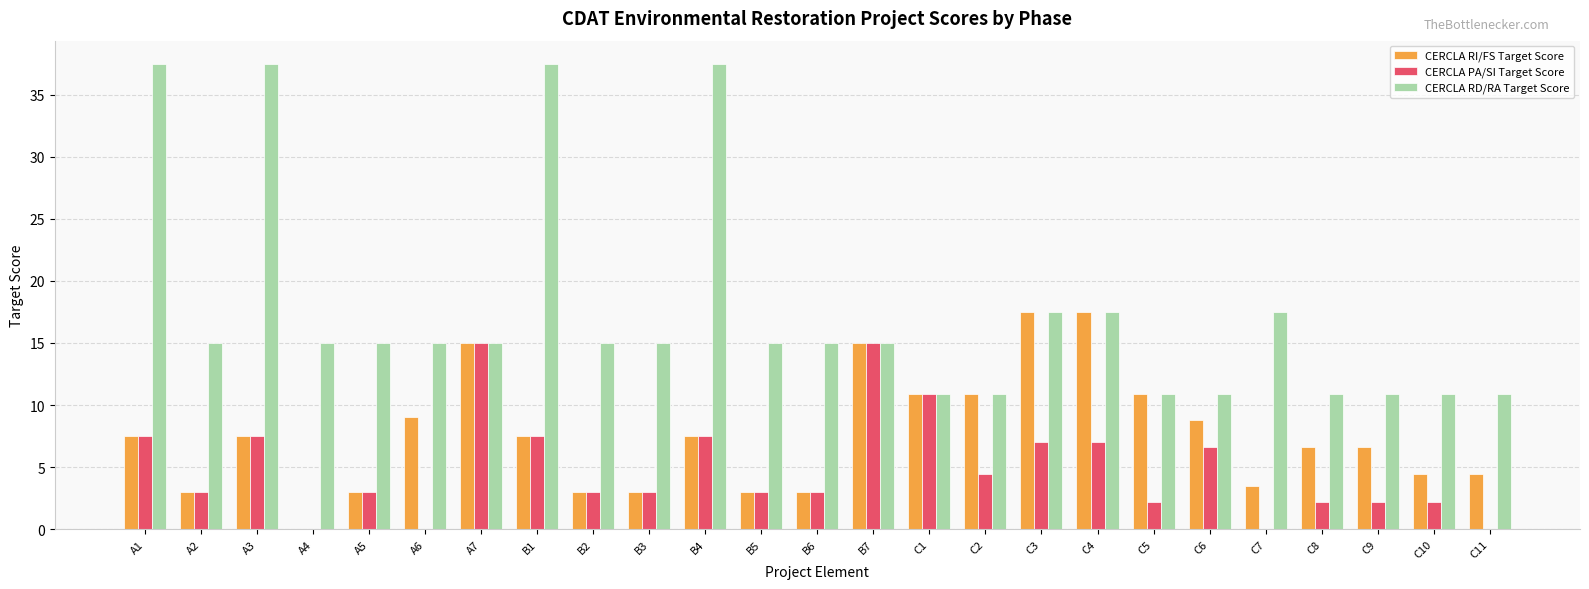

What are all the series names shown in the legend?

CERCLA RI/FS Target Score, CERCLA PA/SI Target Score, CERCLA RD/RA Target Score